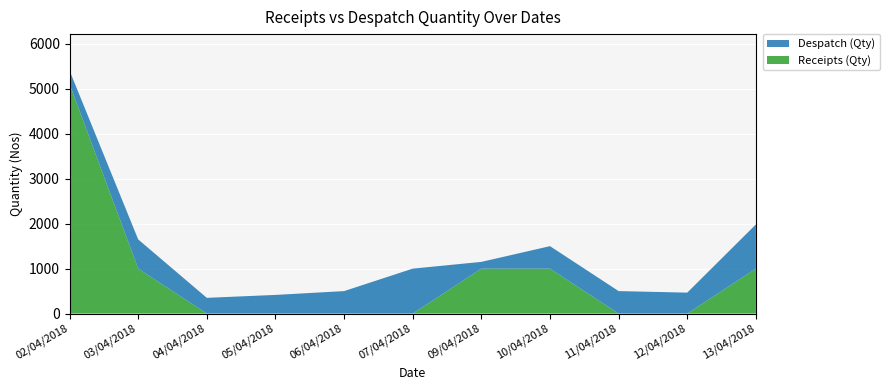

Reading right to left, transcribe all the data shown in this chart.

Receipts (Qty): 1000	0	0	1000	1000	0	0	0	0	1000	5107
Despatch (Qty): 984	466	500	500	150	1000	500	415	350	650	300